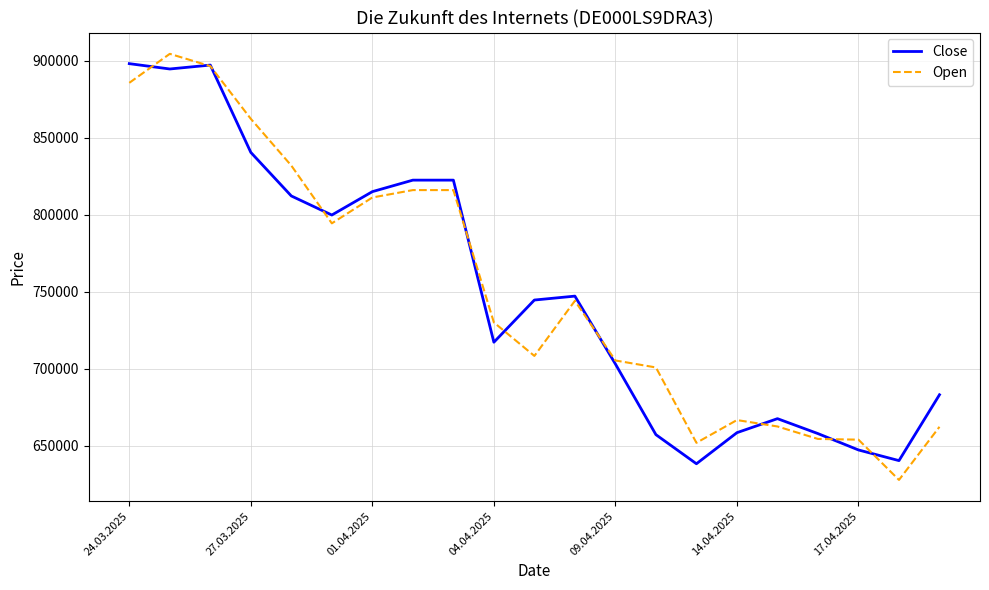

Rank the series by their maximum value, from highest to lowest.

Open, Close